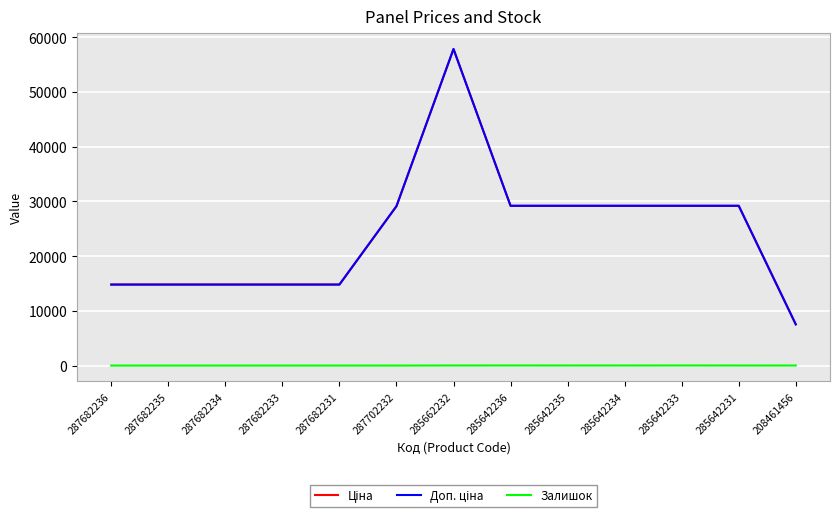

Where does the Ціна series first go above 29119?

287702232